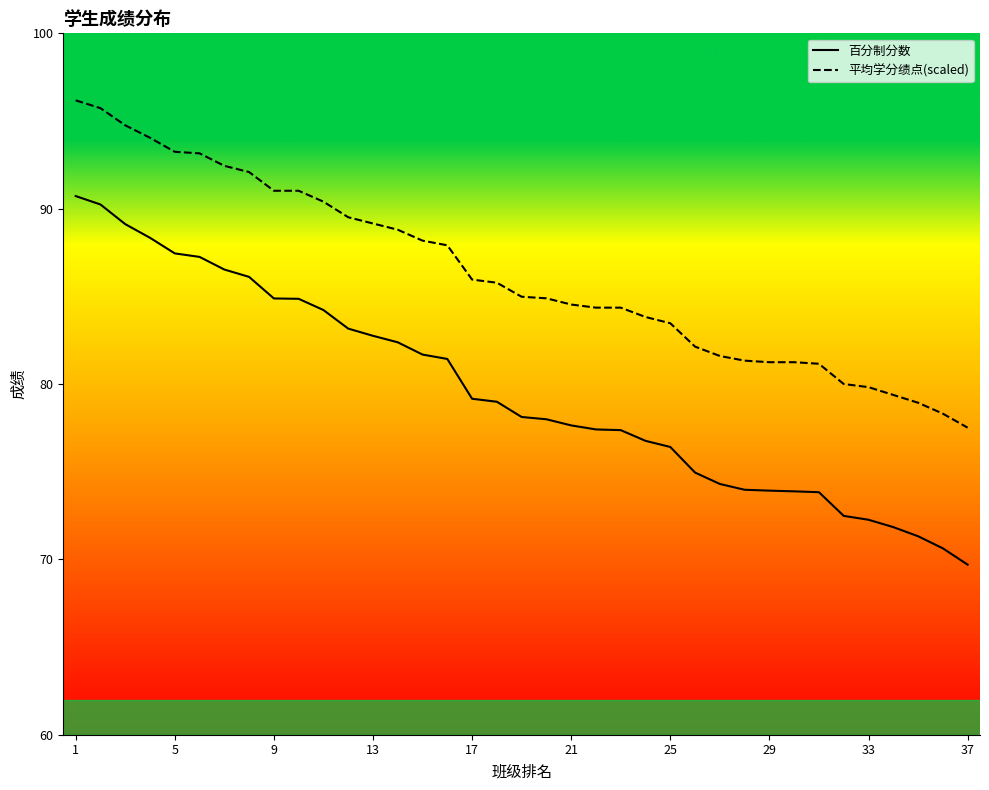

True or false: 平均学分绩点(scaled) and 百分制分数 intersect in this chart.

False